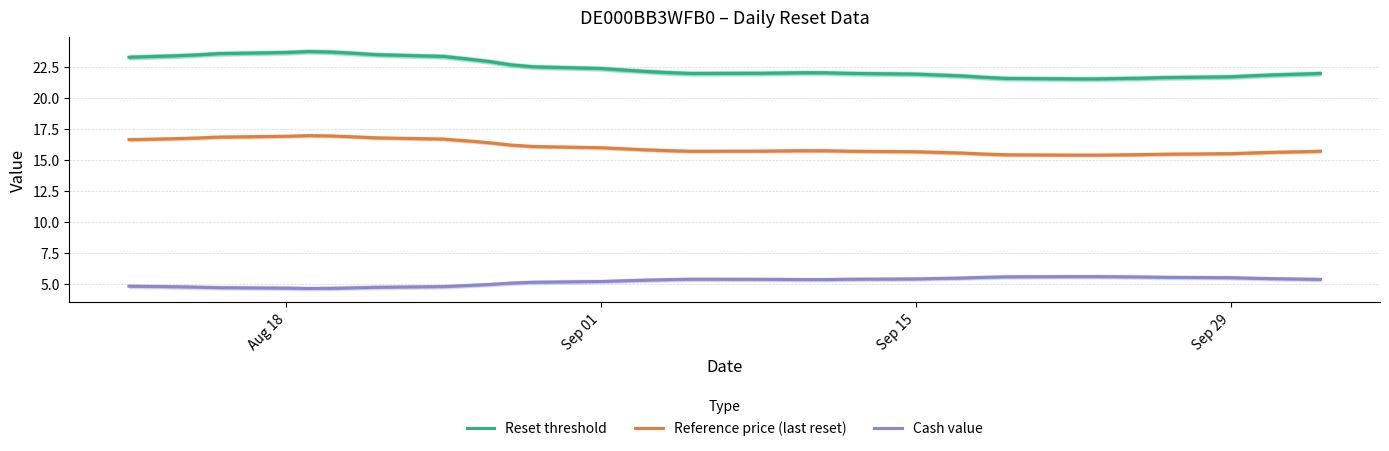

True or false: Cash value has a value of 5.2 at Sep 01.

True